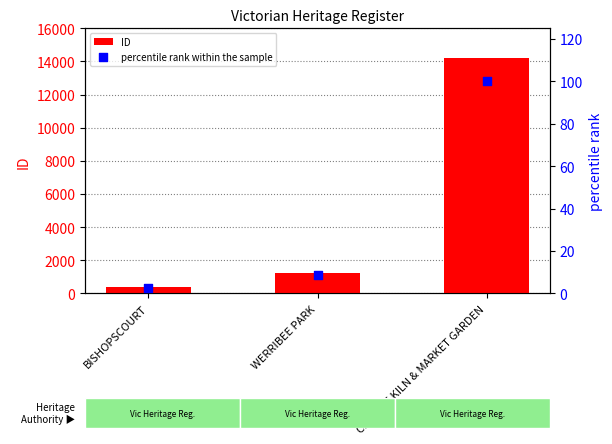

Is the value of ID at CHINESE KILN & MARKET GARDEN greater than the value of percentile rank within the sample at CHINESE KILN & MARKET GARDEN?

Yes